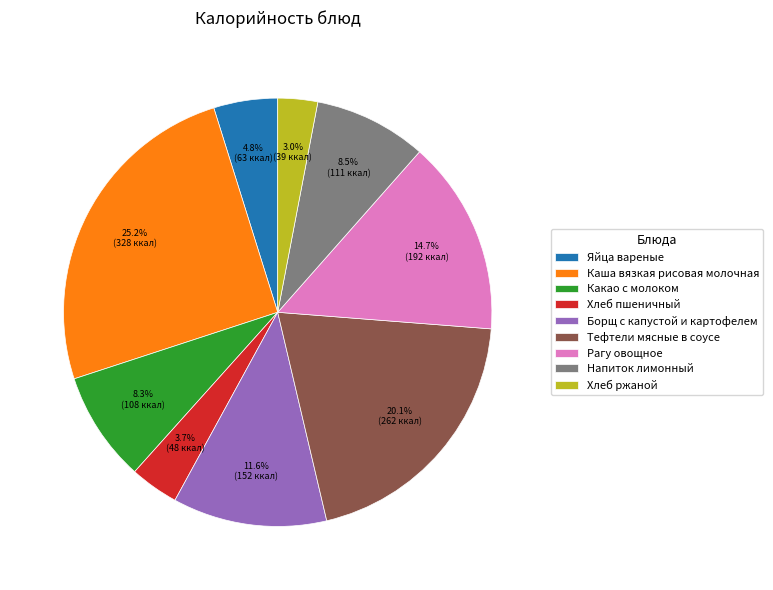

To the nearest percent, what portion does Тефтели мясные в соусе represent?

20%